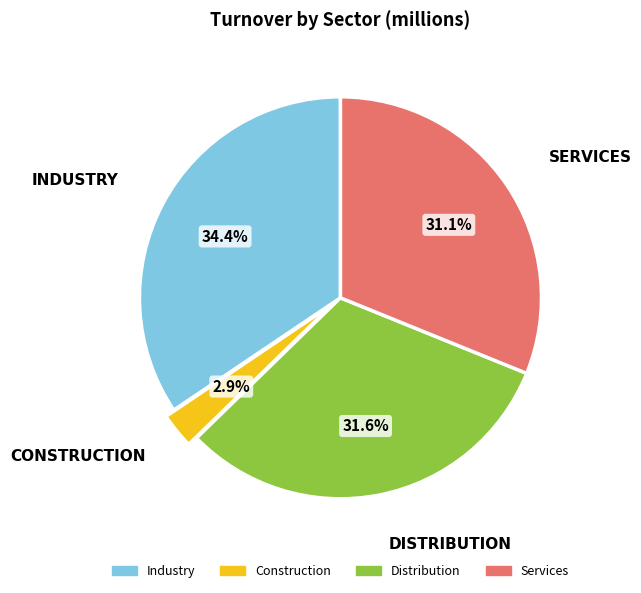

What percentage is NOT represented by Distribution?

68.4%